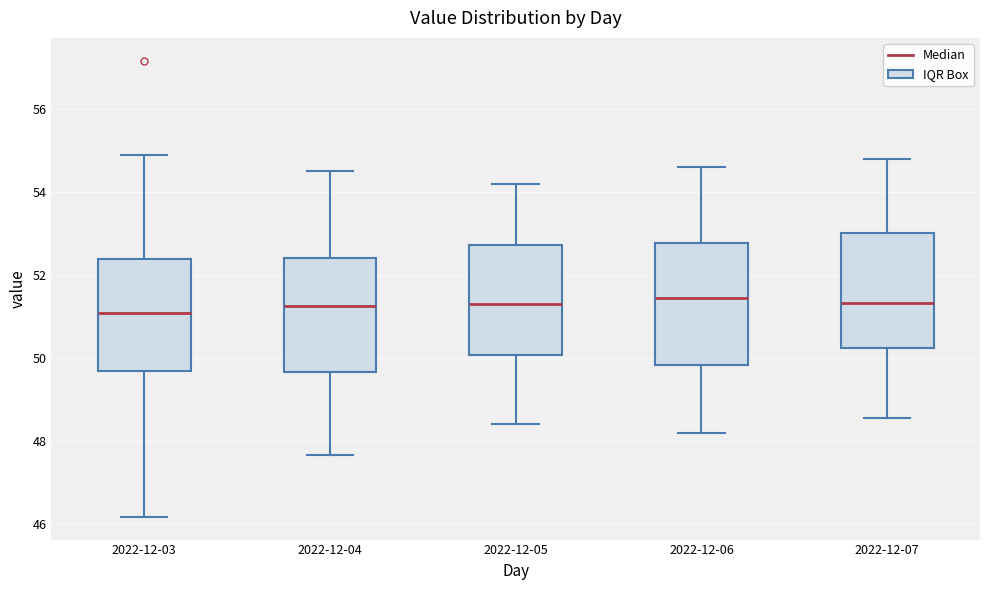

Reading left to right, read every box against the y-axis: the position of its median line, the range the box covers, and the ends of its whiskers. The values are not printed on the chart, so give them approximately, as read against the axis.

2022-12-03: median 51.0, box 49.6 to 52.4, whiskers 46.2 to 55.0
2022-12-04: median 51.2, box 49.6 to 52.4, whiskers 47.6 to 54.6
2022-12-05: median 51.4, box 50.0 to 52.8, whiskers 48.4 to 54.2
2022-12-06: median 51.4, box 49.8 to 52.8, whiskers 48.2 to 54.6
2022-12-07: median 51.4, box 50.2 to 53.0, whiskers 48.6 to 54.8